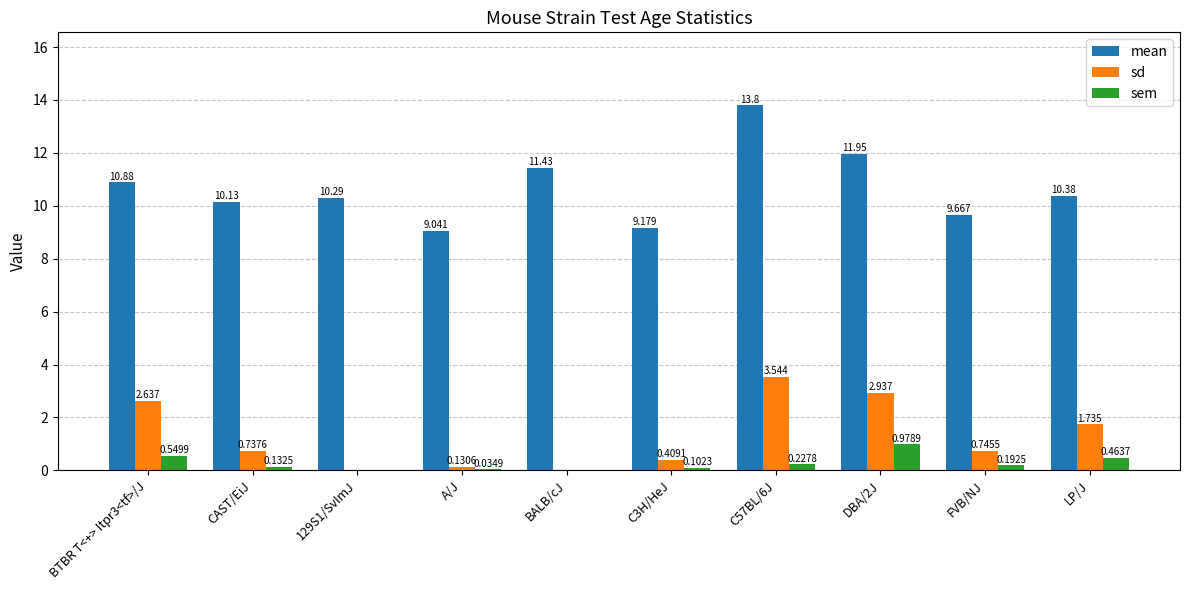

Which series changed the most between A/J and FVB/NJ?

mean